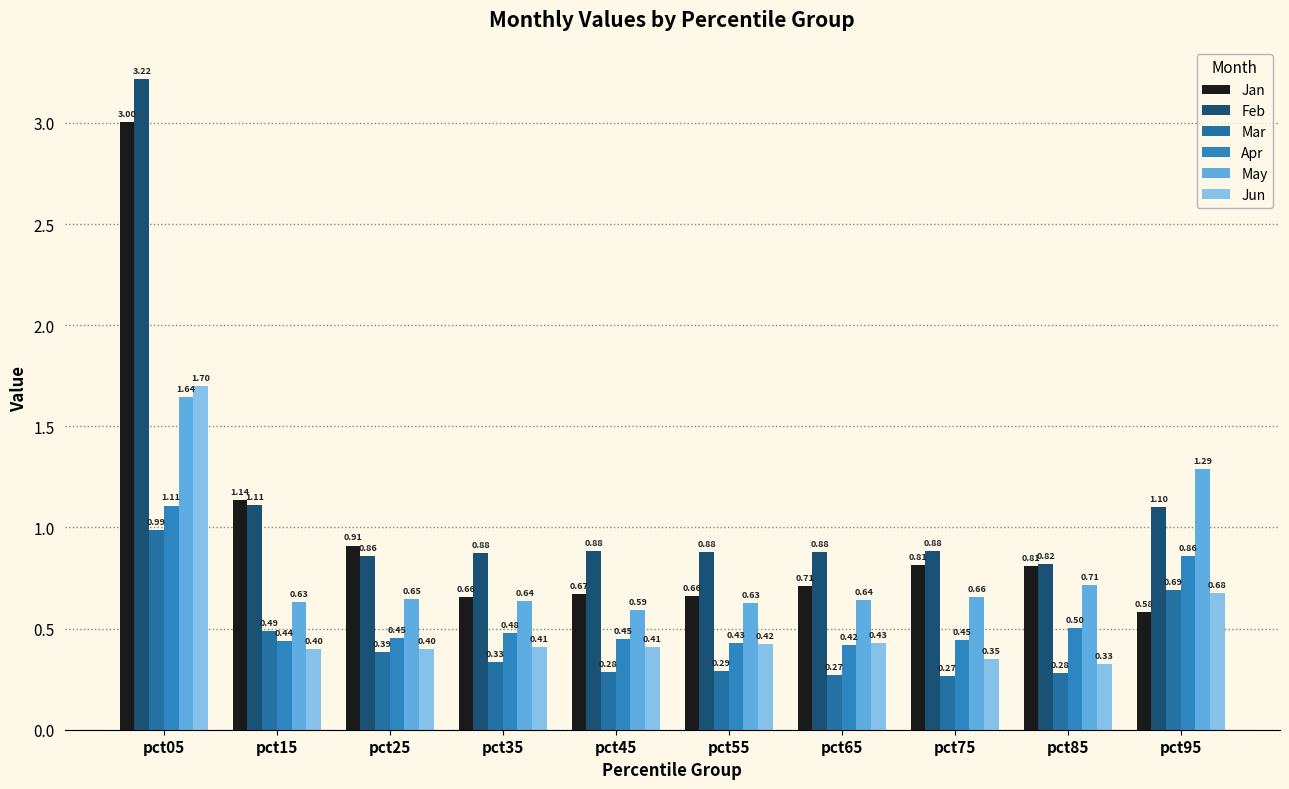

Count the number of data series in this chart.

6